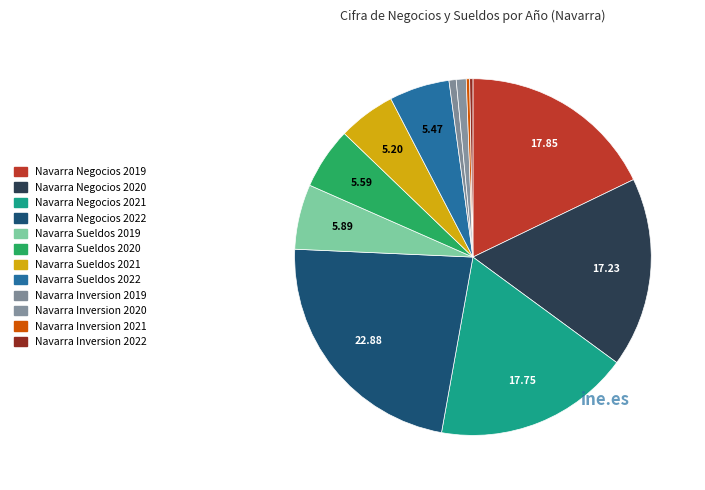

To the nearest percent, what portion does Navarra Sueldos 2020 represent?

6%